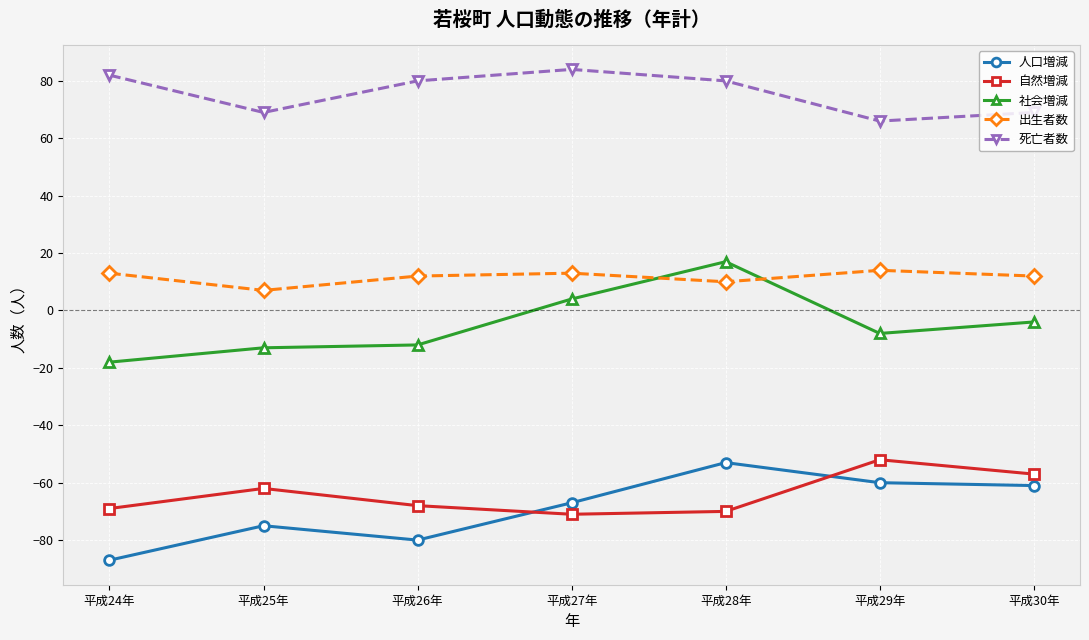

What is the spread (max minus min) of values at 平成30年?

130